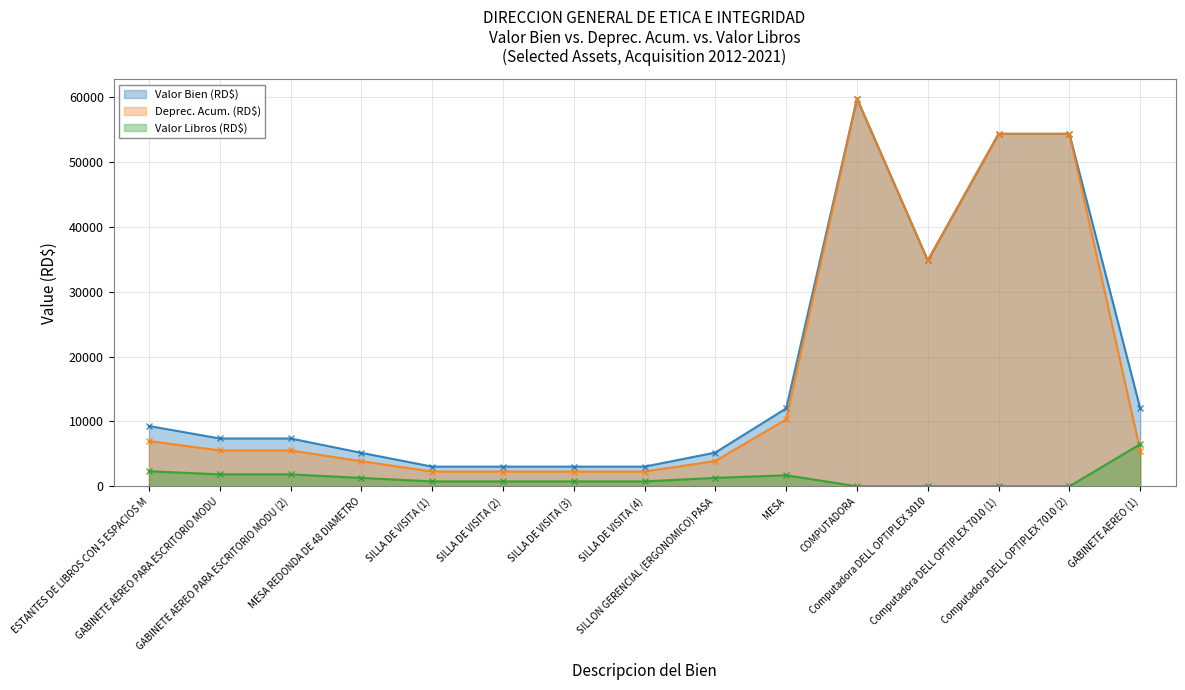

Where does the Valor Libros (RD$) series first go above 759?

ESTANTES DE LIBROS CON 5 ESPACIOS M